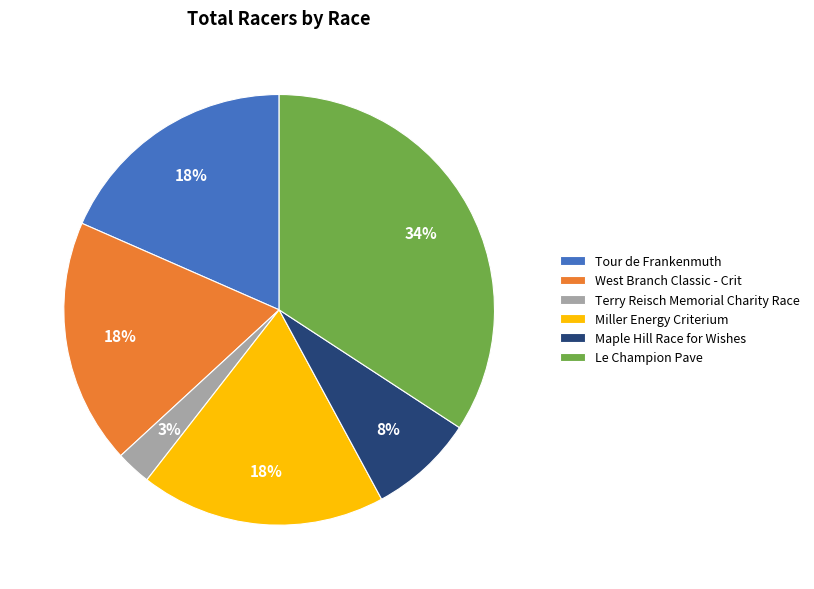

Is there any slice that represents more than half of the pie?

No